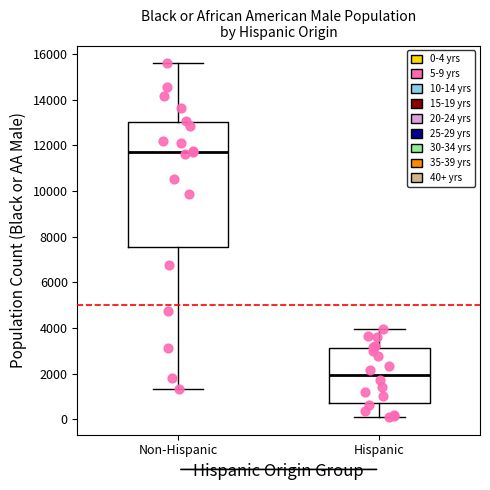

Which box's median line is the highest?

Non-Hispanic